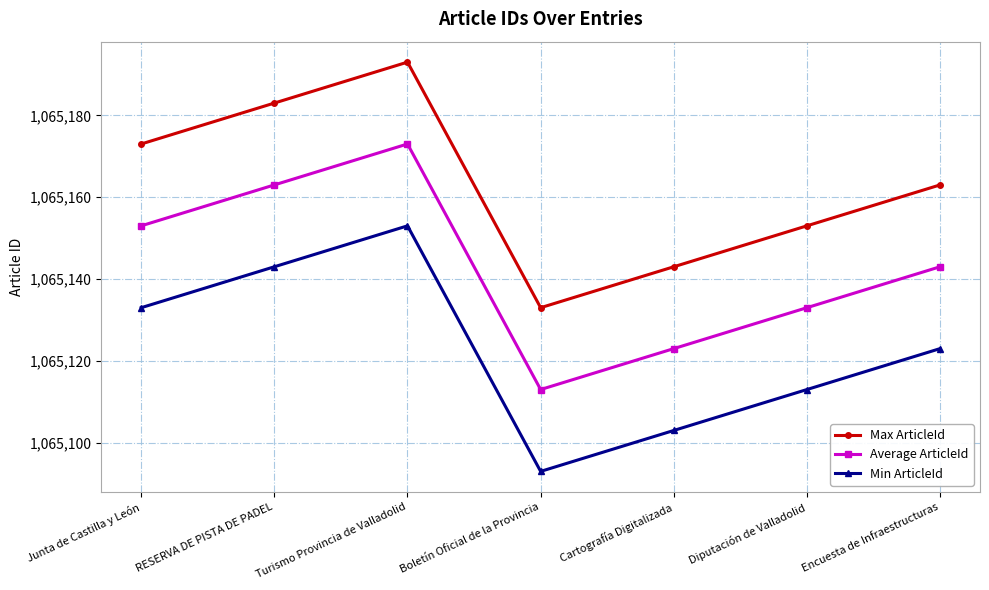

Which label corresponds to the smallest value in the chart?

Boletín Oficial de la Provincia